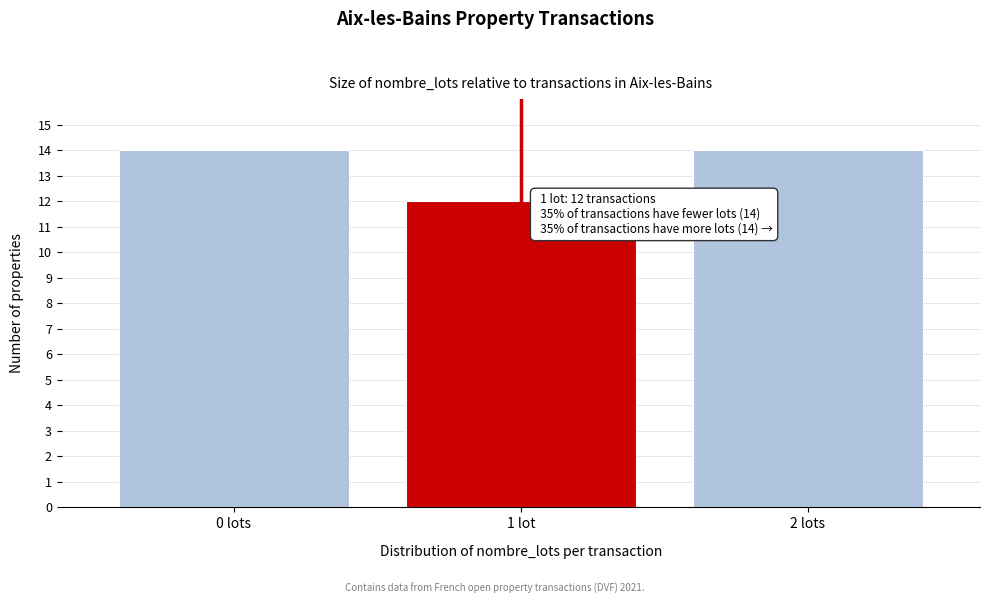

Reading right to left, what are all the values shown in this chart?

14	12	14